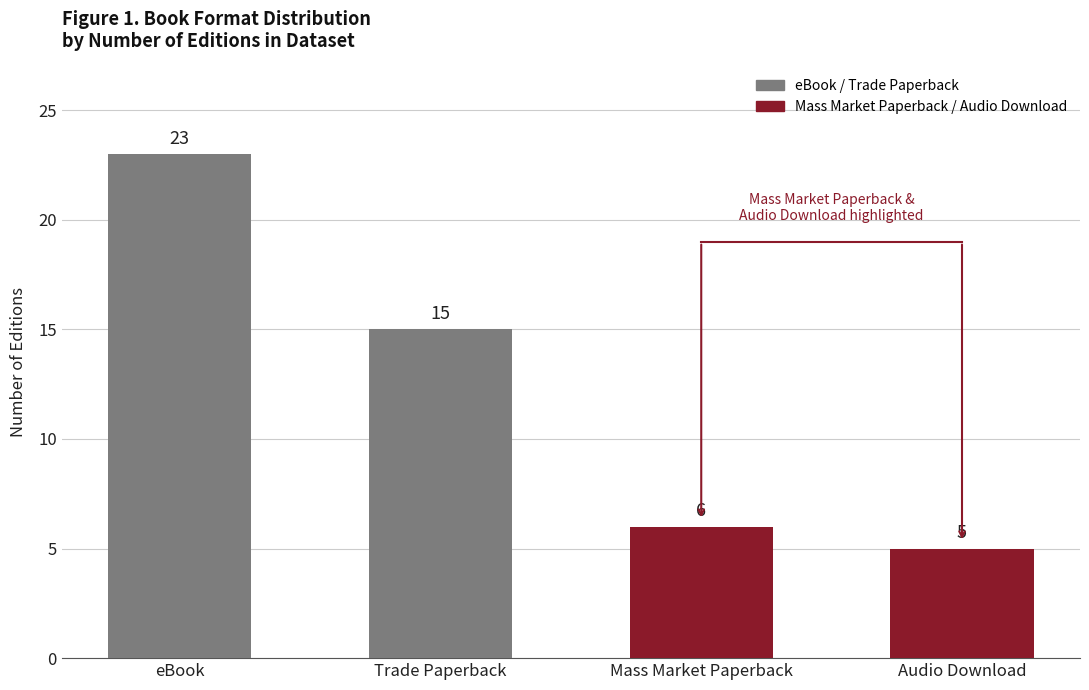

What is the value of the 2nd bar from the left?

15